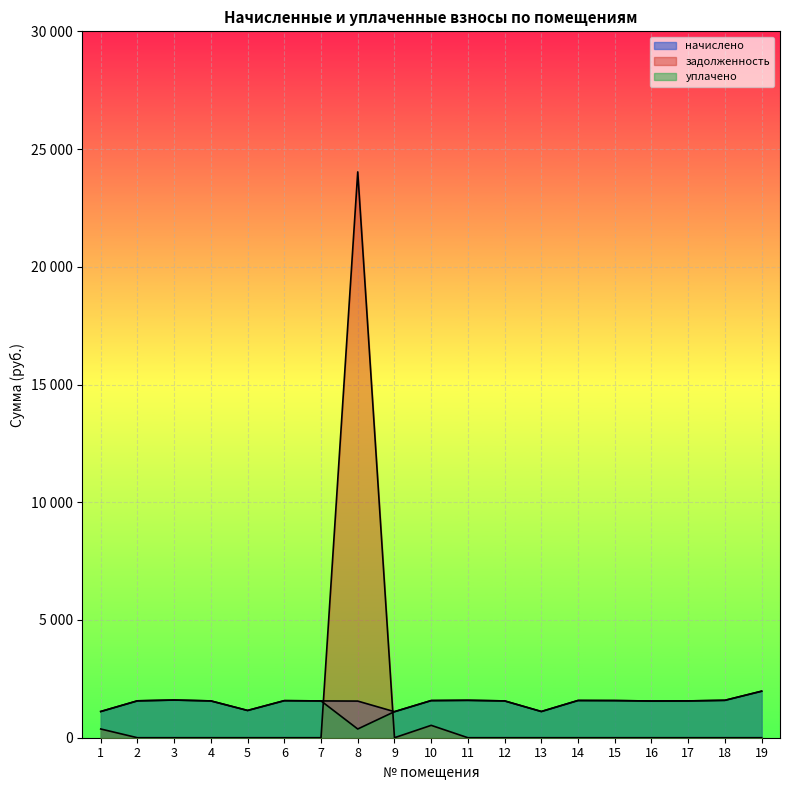

How many times do уплачено and задолженность cross each other?

2